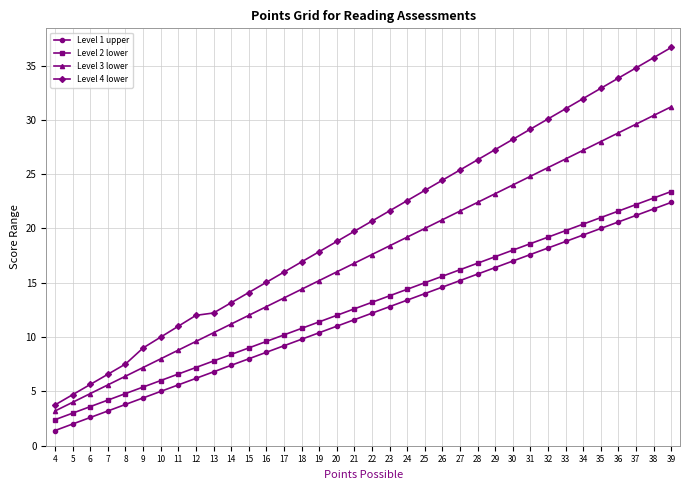

Between 6 and 39, which series saw the biggest shift?

Level 4 lower